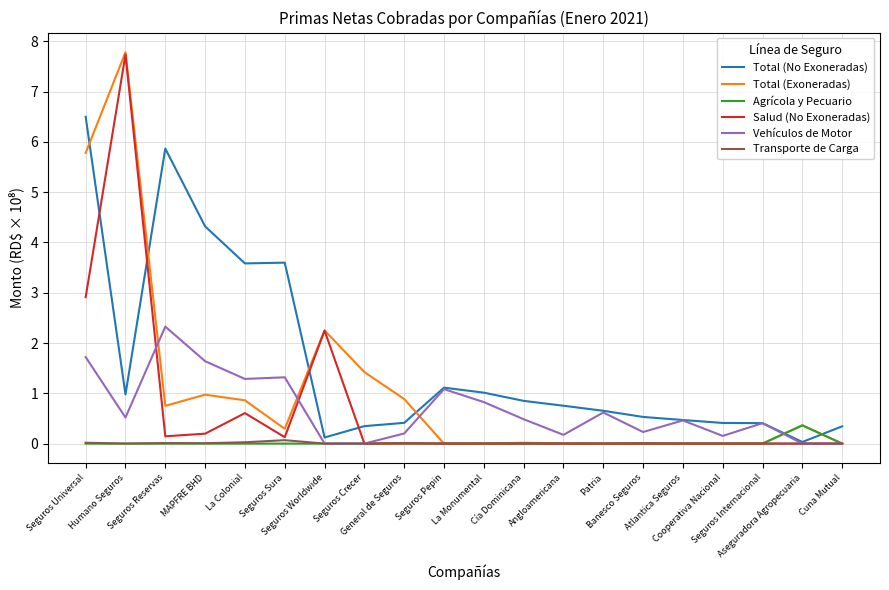

How many lines are shown in the chart?

6